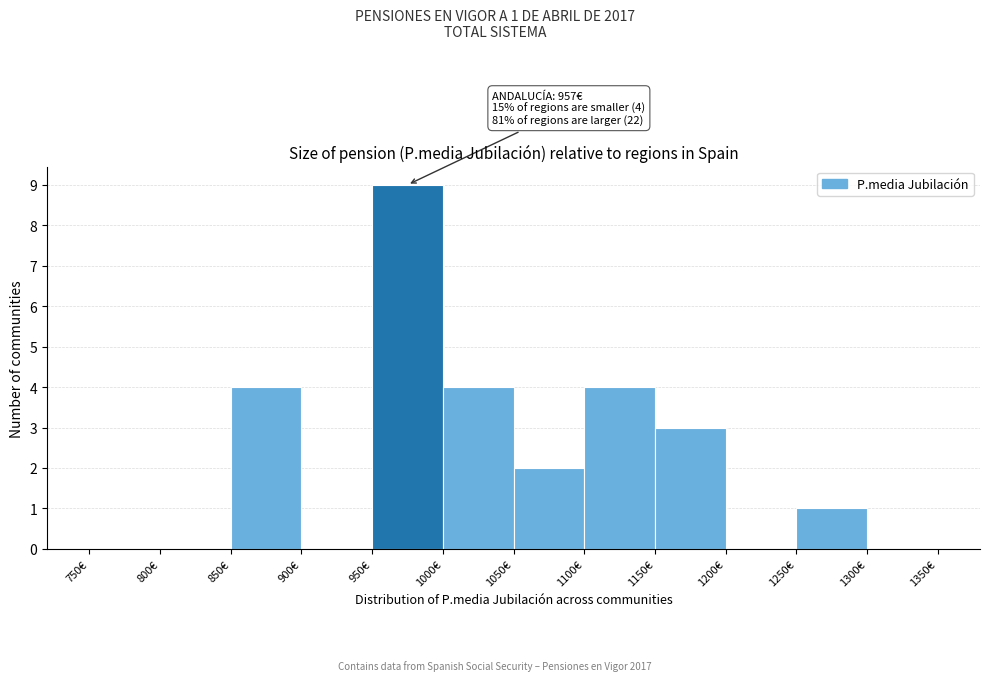

Over which range of the x-axis is the bar tallest?

950 to 1000